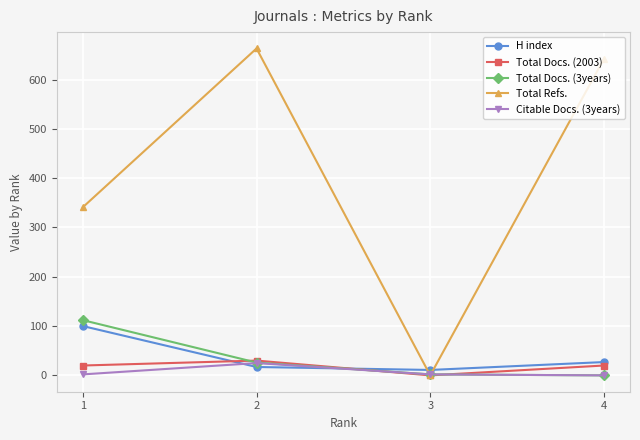

Does the chart have visible grid lines?

Yes